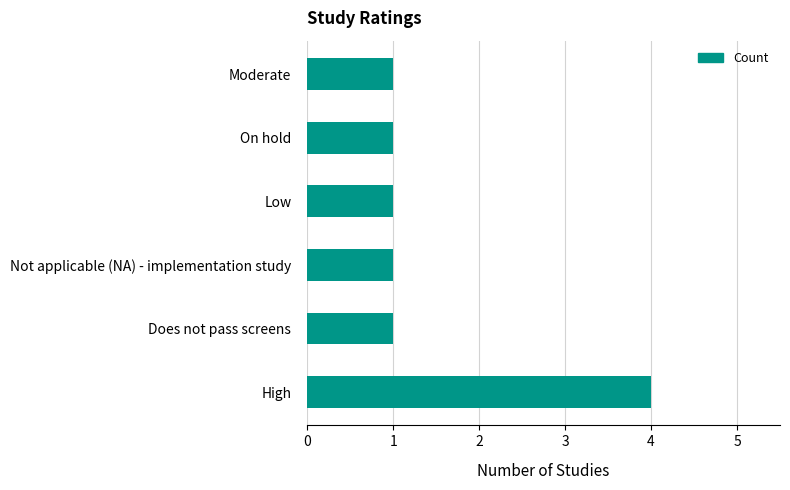

The chart shows a value of 4 at High. True or false?

True